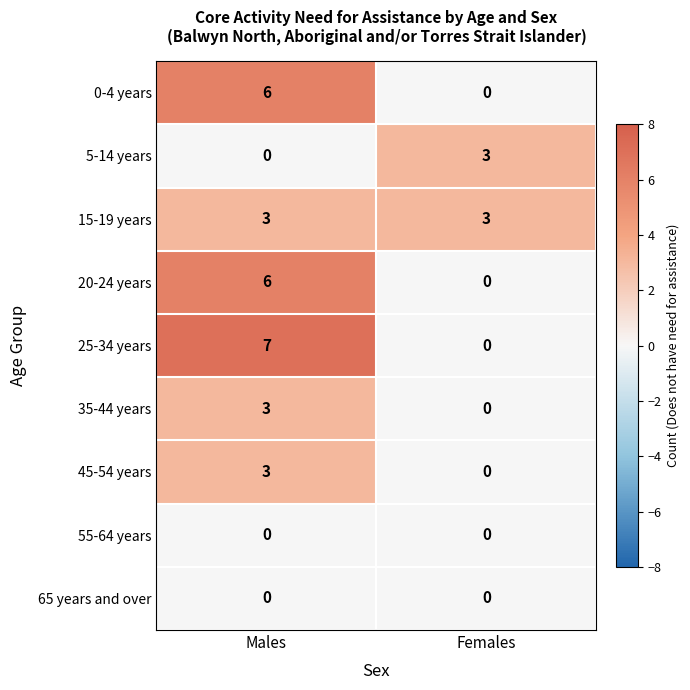

What is the spread (max minus min) of values at Males?

7